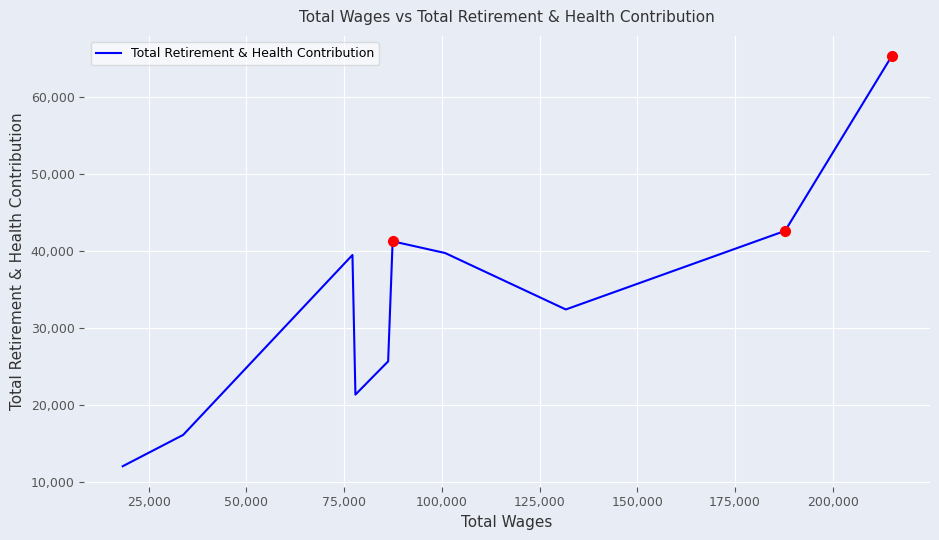

What is the smallest value displayed?

12008